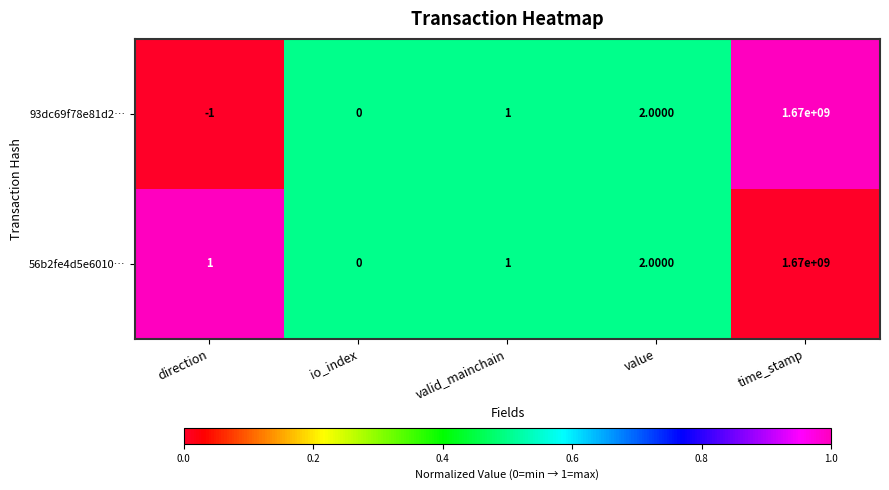

At which category is the sum across all series the highest?

time_stamp